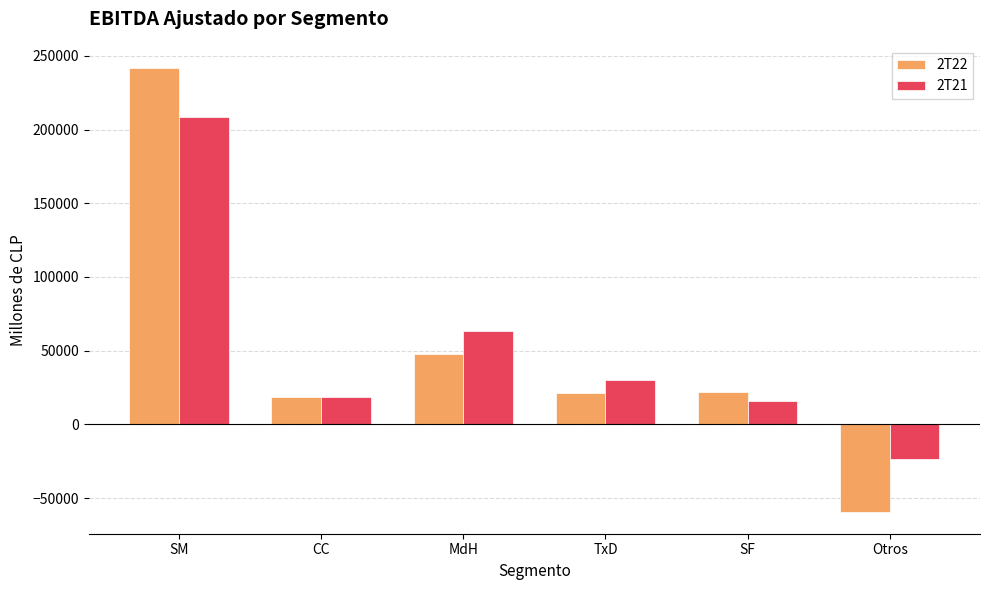

Between SM and MdH, which series saw the biggest shift?

2T22